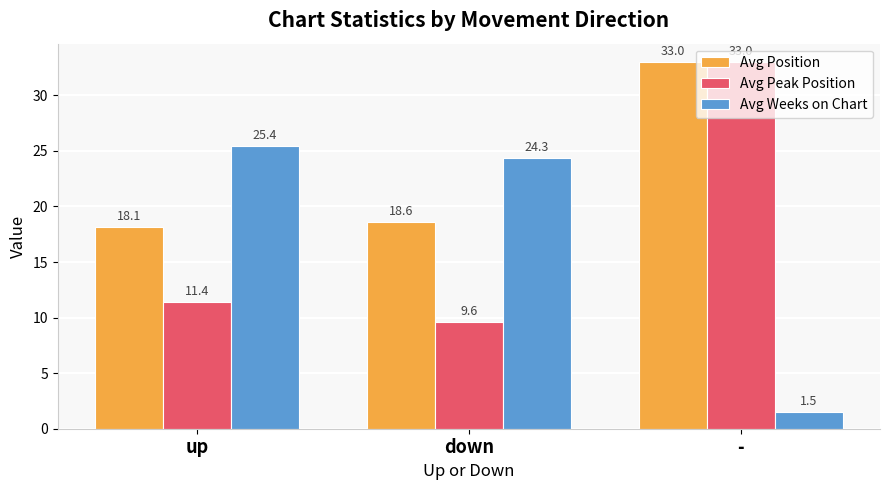

What is the label of the 2nd bar from the right?

down